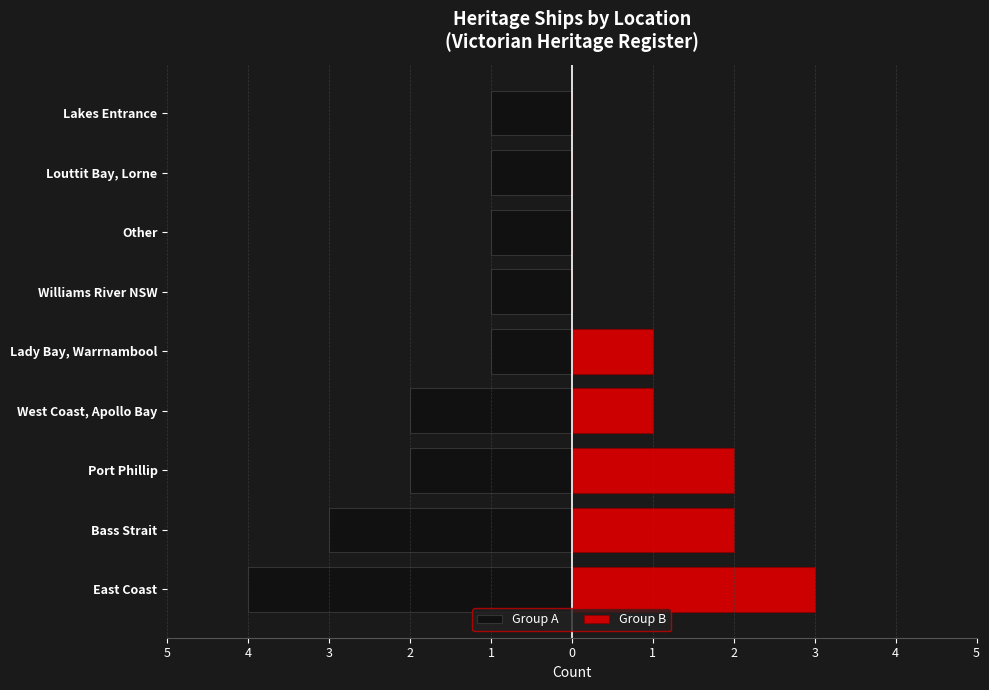

Is it true that Group B equals 3 at Port Phillip?

False